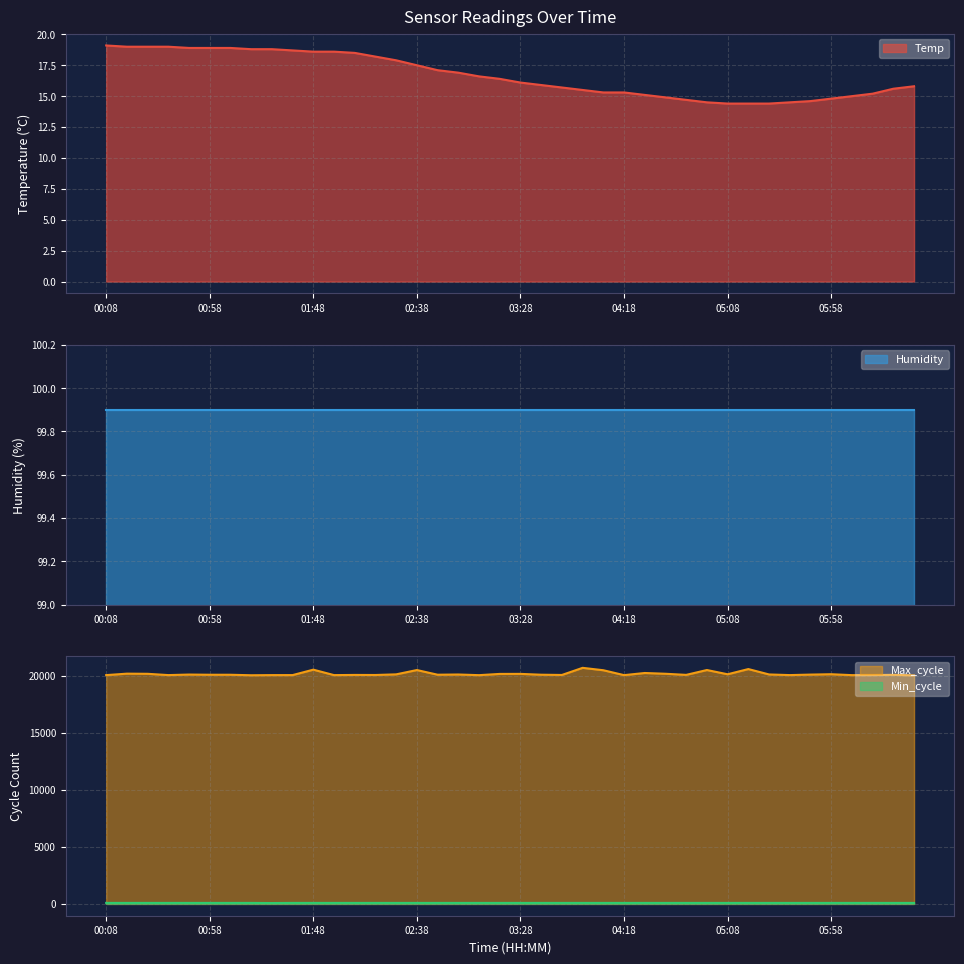

What is the difference between the maximum and minimum values in the Temp series?

4.7